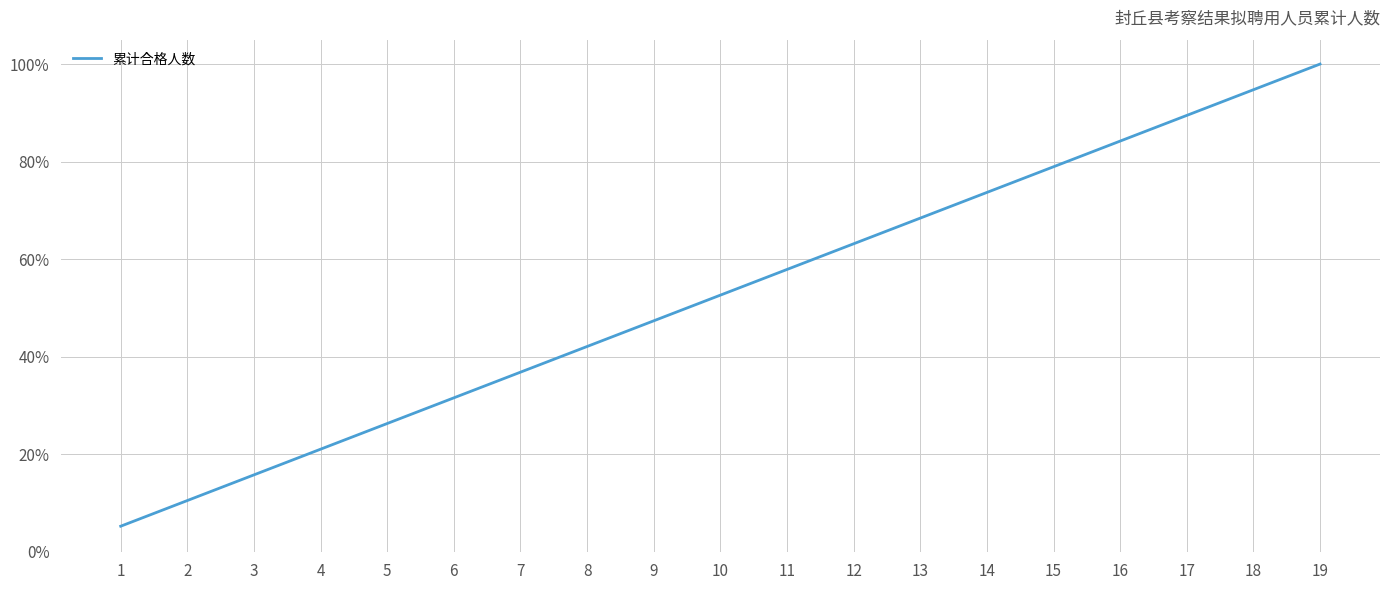

Between 5 and 15, which is larger?

15